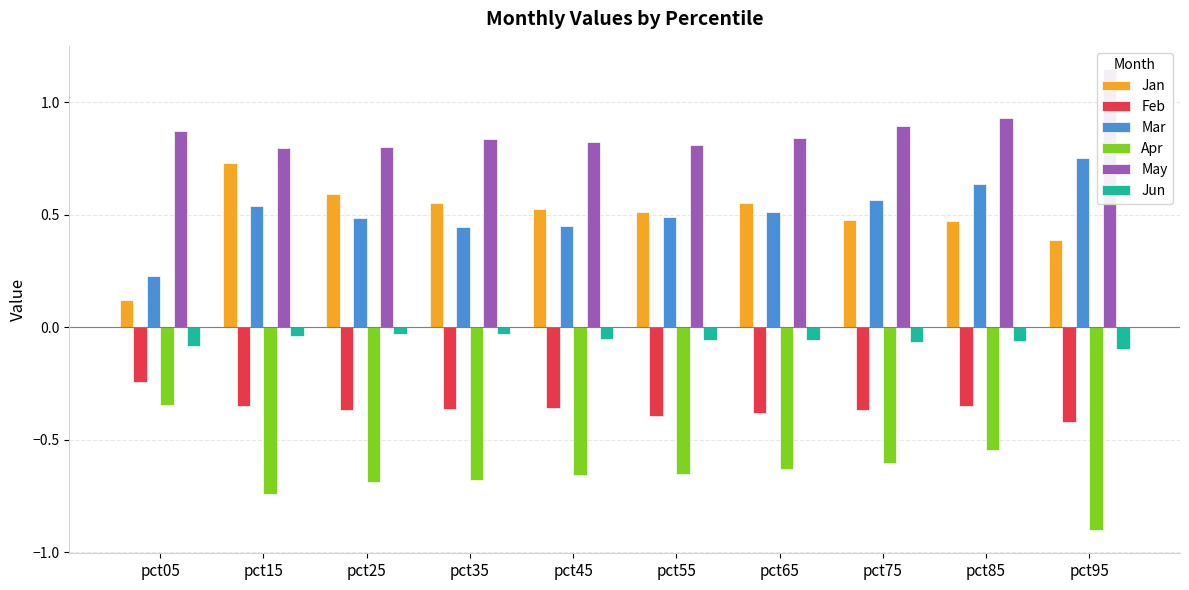

Is the value of May at pct25 greater than the value of Apr at pct65?

Yes